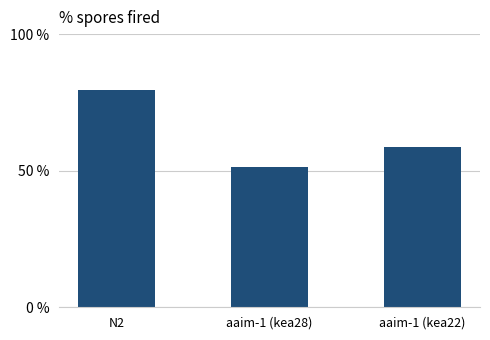

Reading left to right, transcribe all the data shown in this chart.

N2=79.5	aaim-1 (kea28)=51.3	aaim-1 (kea22)=58.5